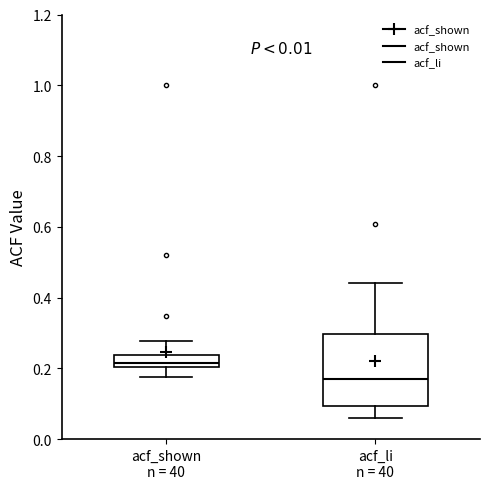

Which box has the lowest median line?

acf_li n = 40